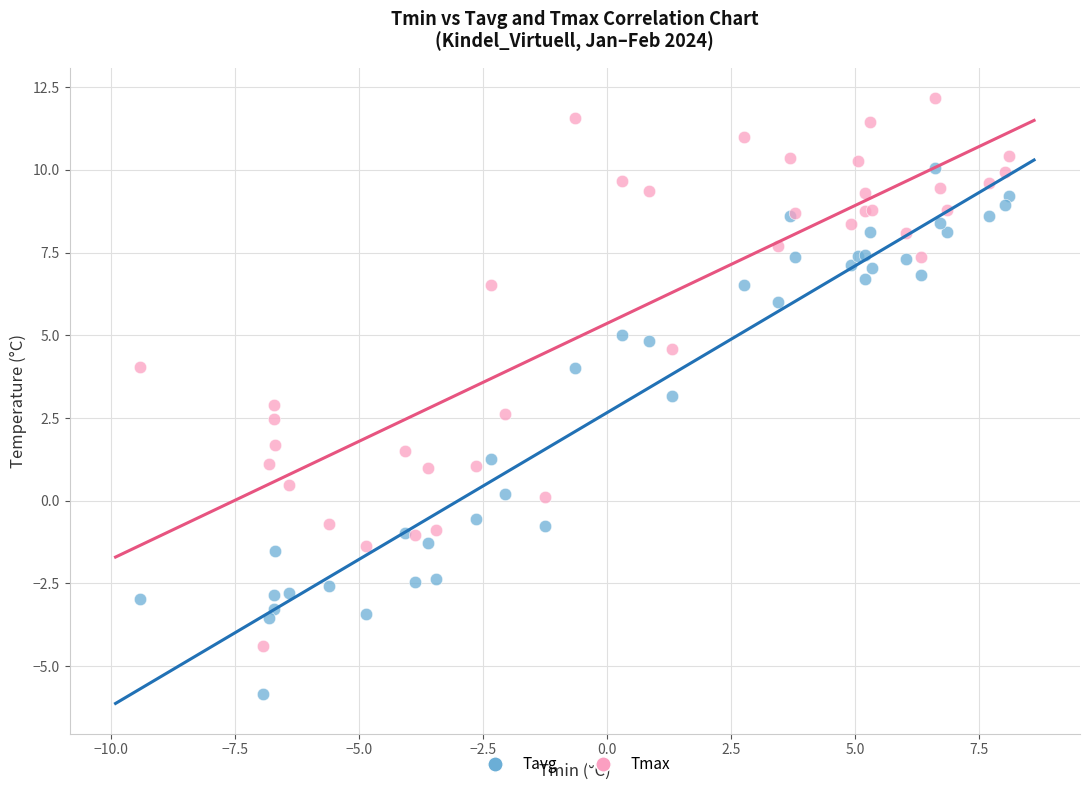

Which series has the widest spread of Y values?

Tmax